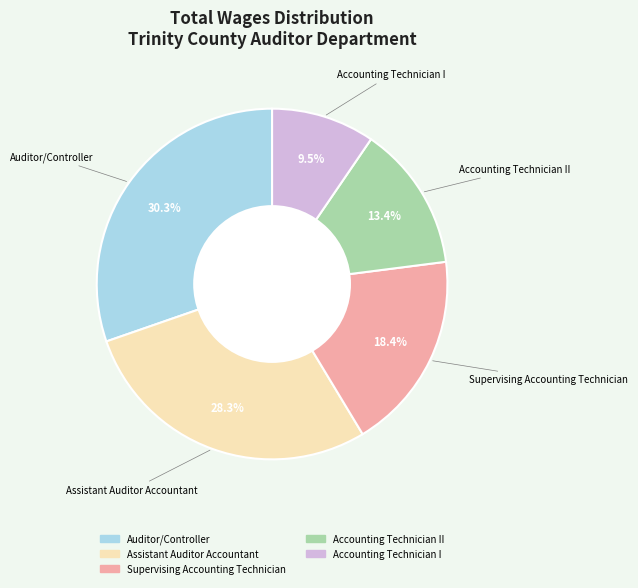

Approximately how many times larger is the value at Accounting Technician I compared to Assistant Auditor Accountant?

0.3